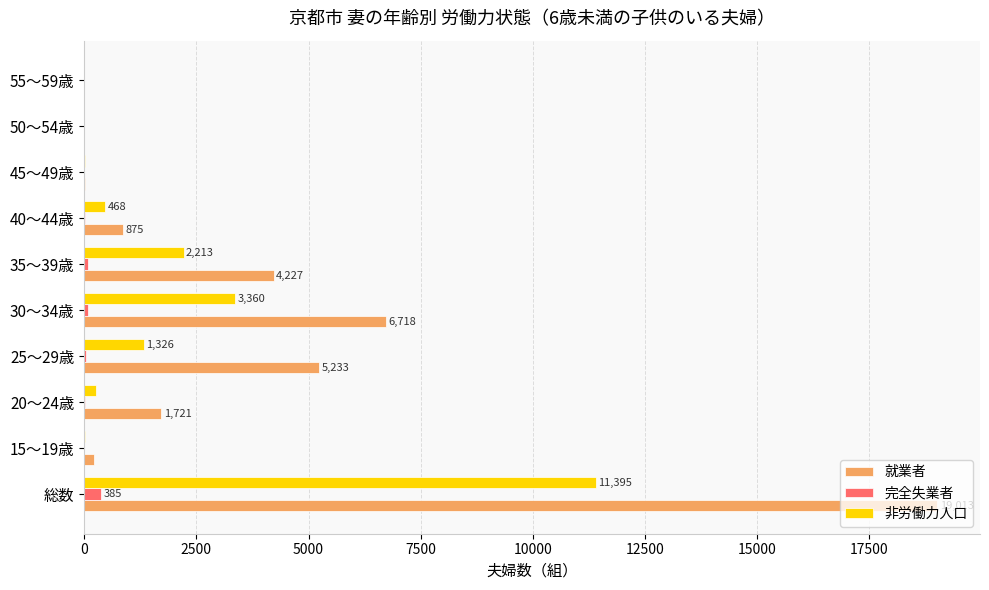

At which label is 就業者 closest to 9506?

30～34歳